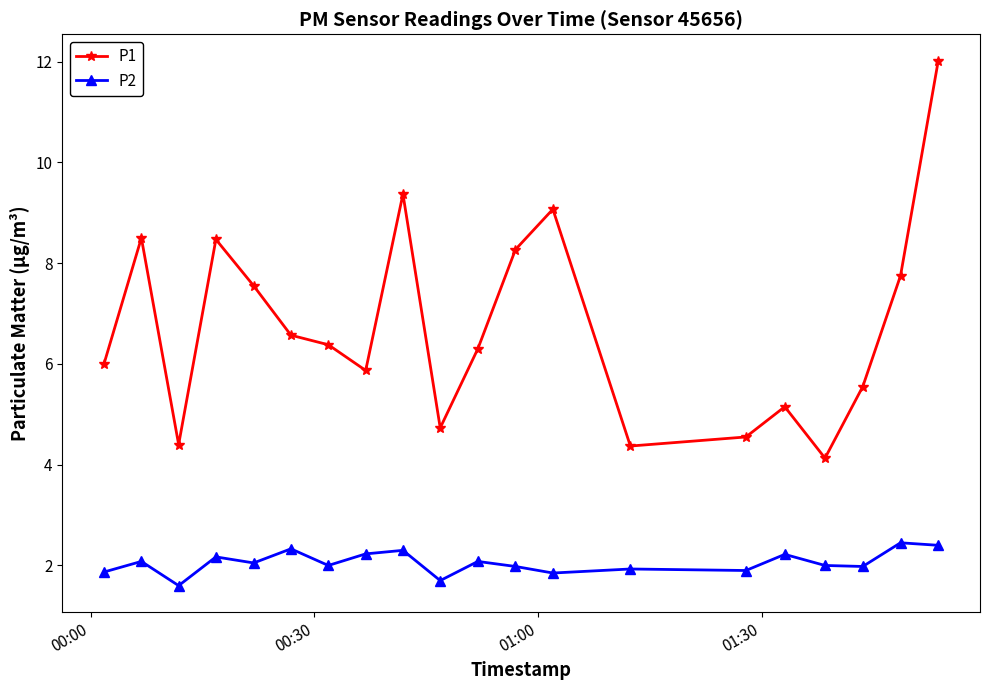

Which series has the largest total across all categories?

P1